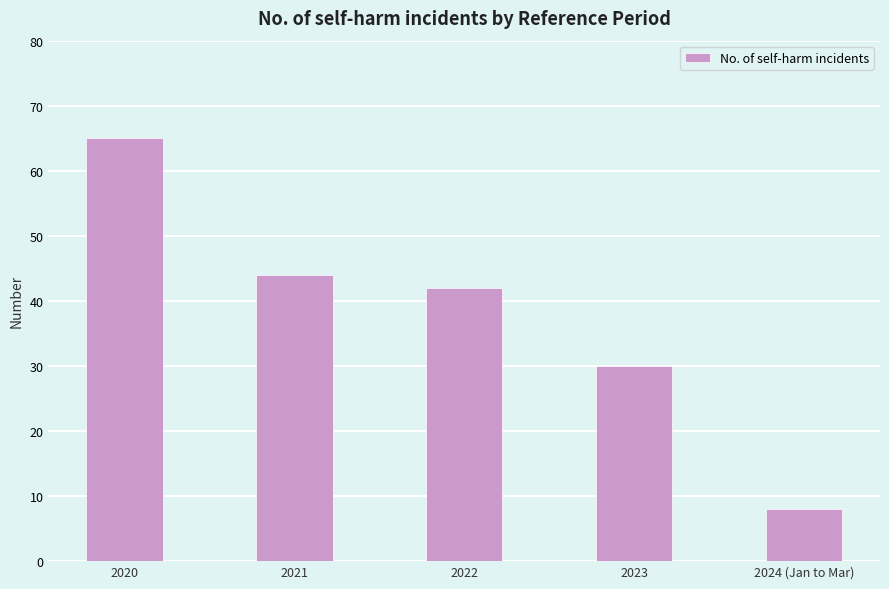

What is the sum of all values?

189